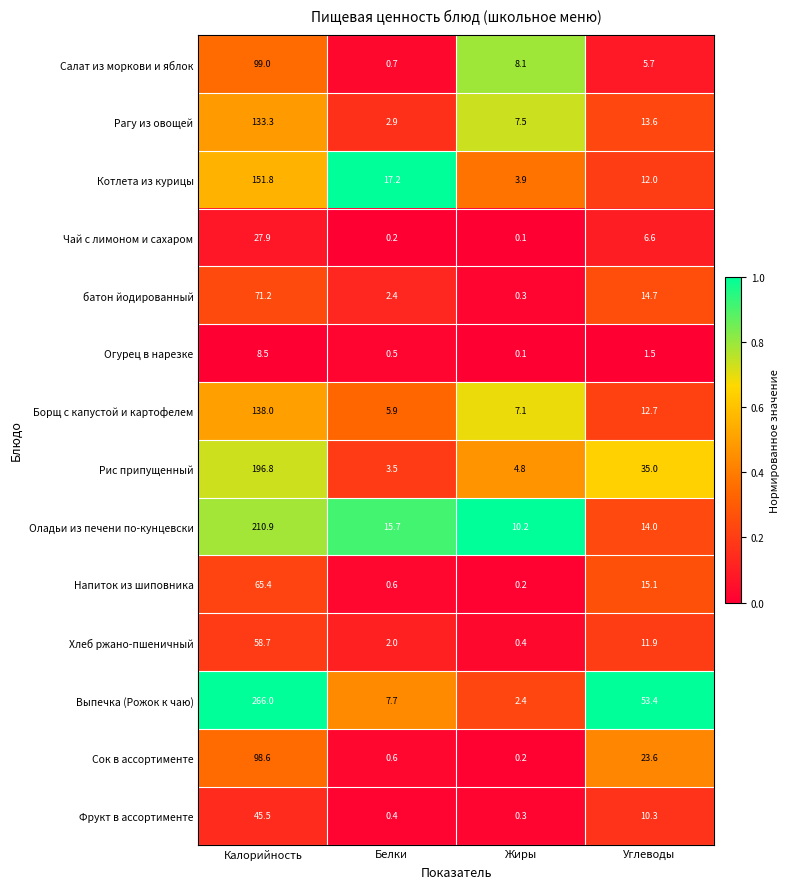

Which label corresponds to the smallest value in the chart?

Жиры